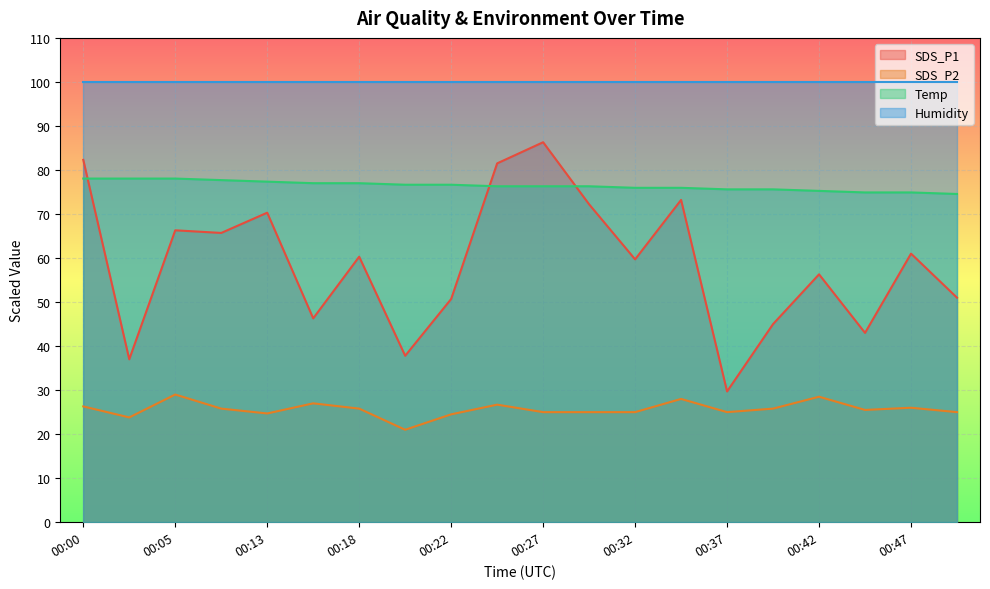

How many values in the Temp series are below 76?

8